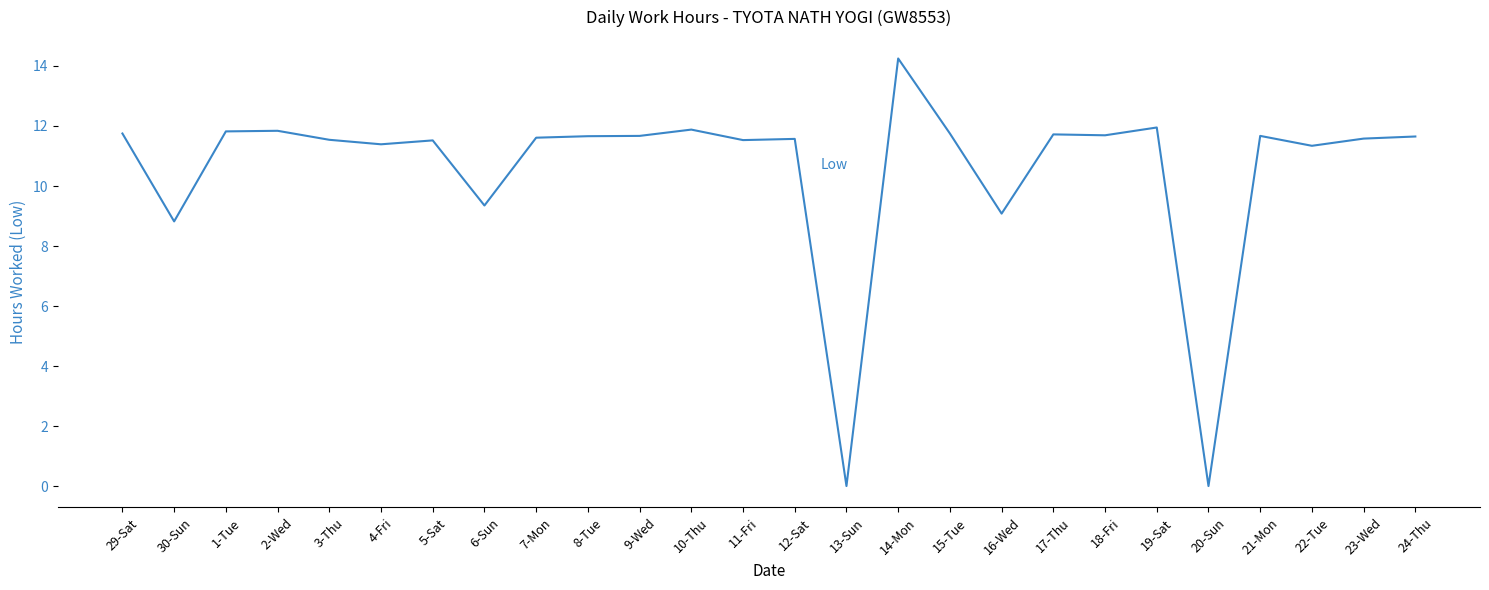

What position from the right is 24-Thu?

1